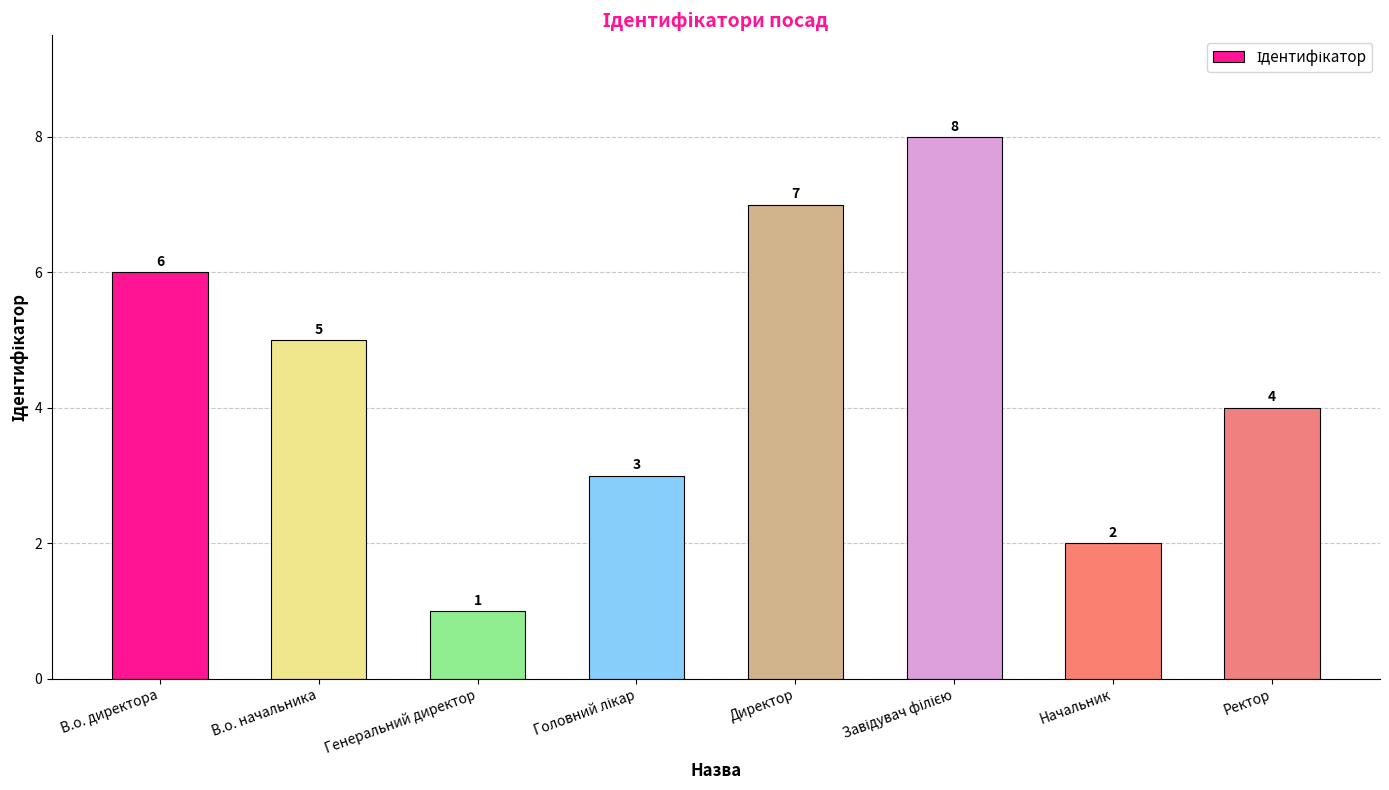

At which label is the value closest to 4?

Ректор